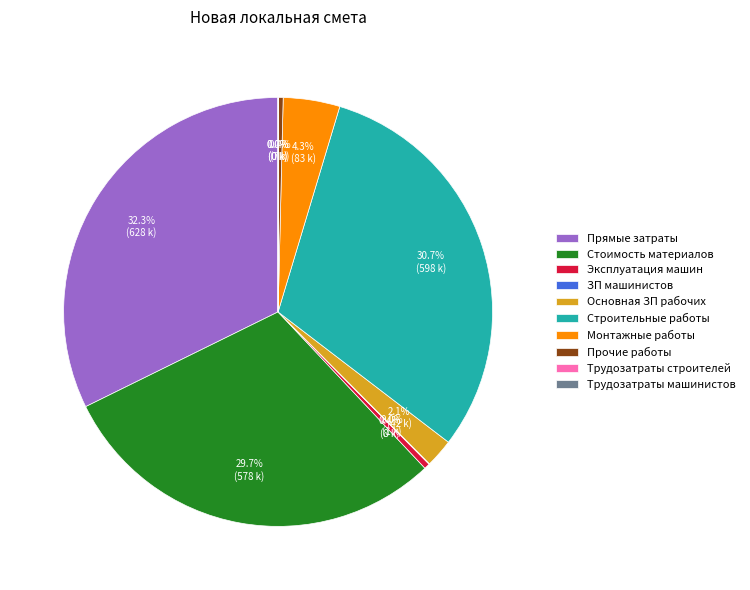

Is the sum of Стоимость материалов and Монтажные работы greater than half?

No